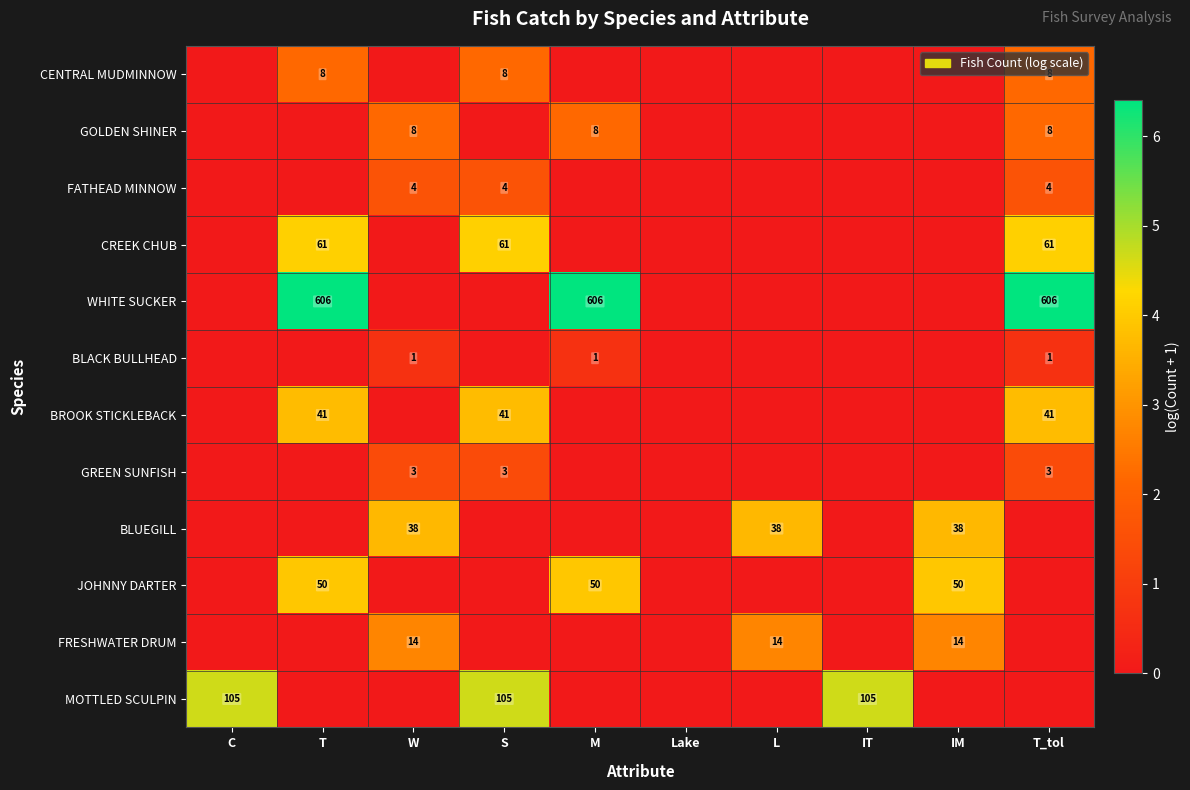

The value of GOLDEN SHINER at M is 8. True or false?

True